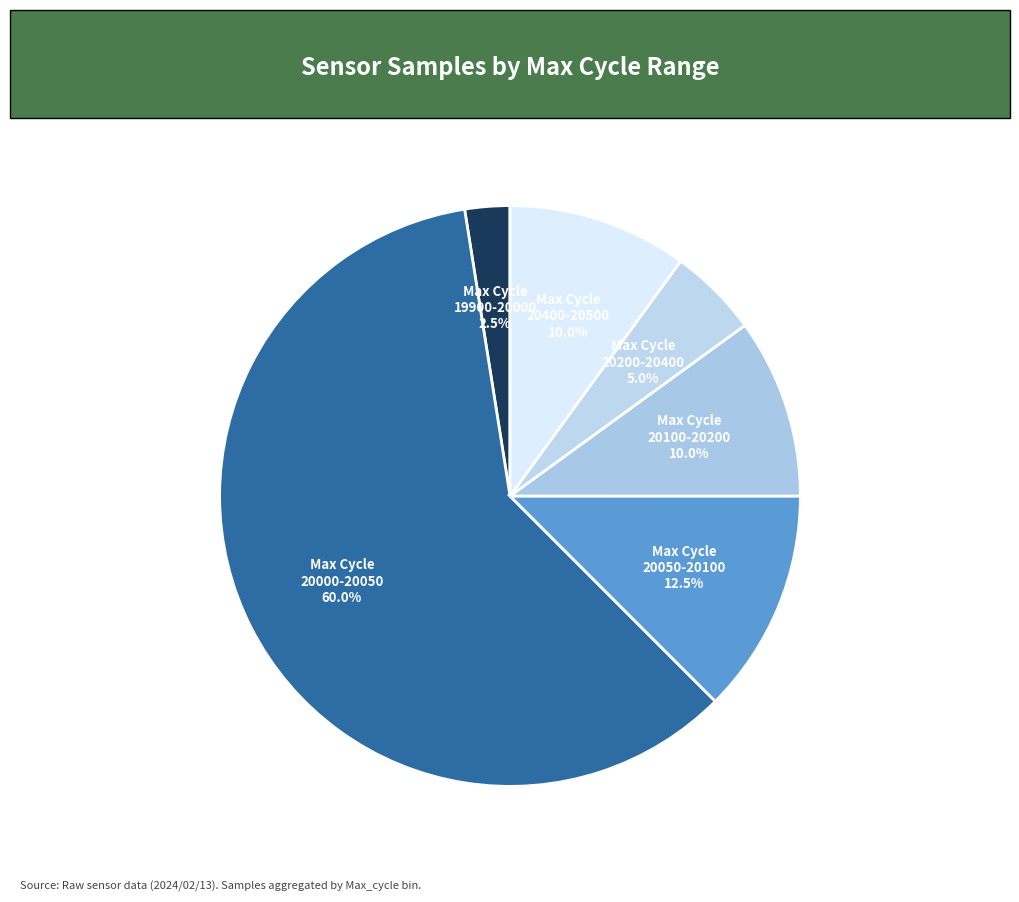

To the nearest percent, what is the average slice percentage?

17%